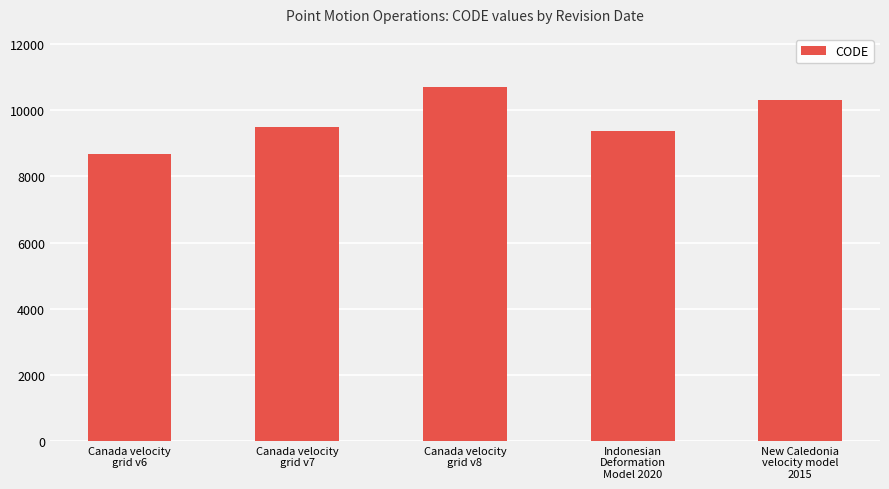

Where is the data nearest to the value 9691?

Canada velocity
grid v7